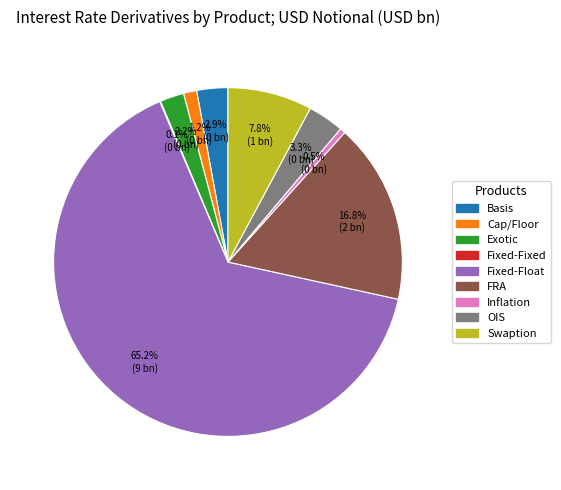

What percentage do OIS and FRA together represent?

20.1%